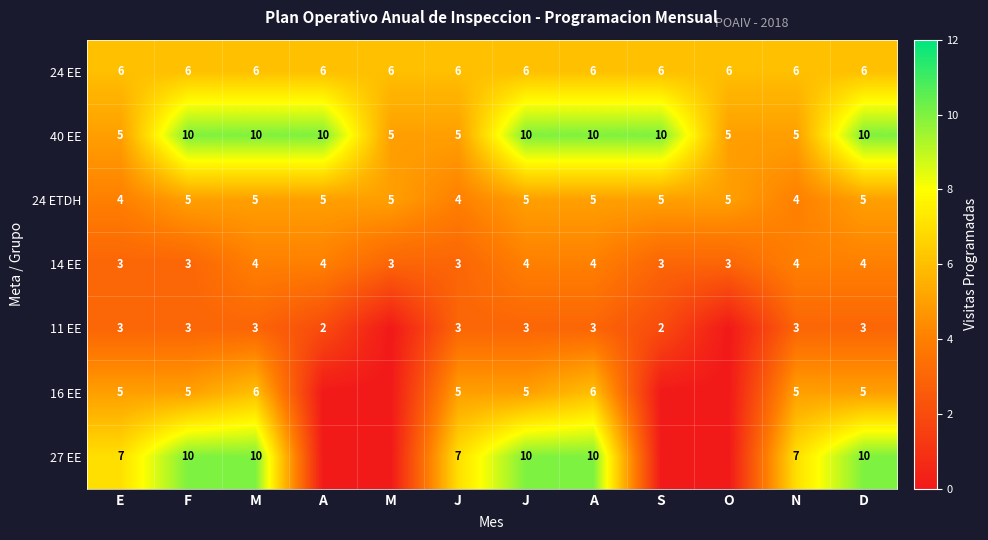

How many data points in 24 ETDH are less than 5?

3